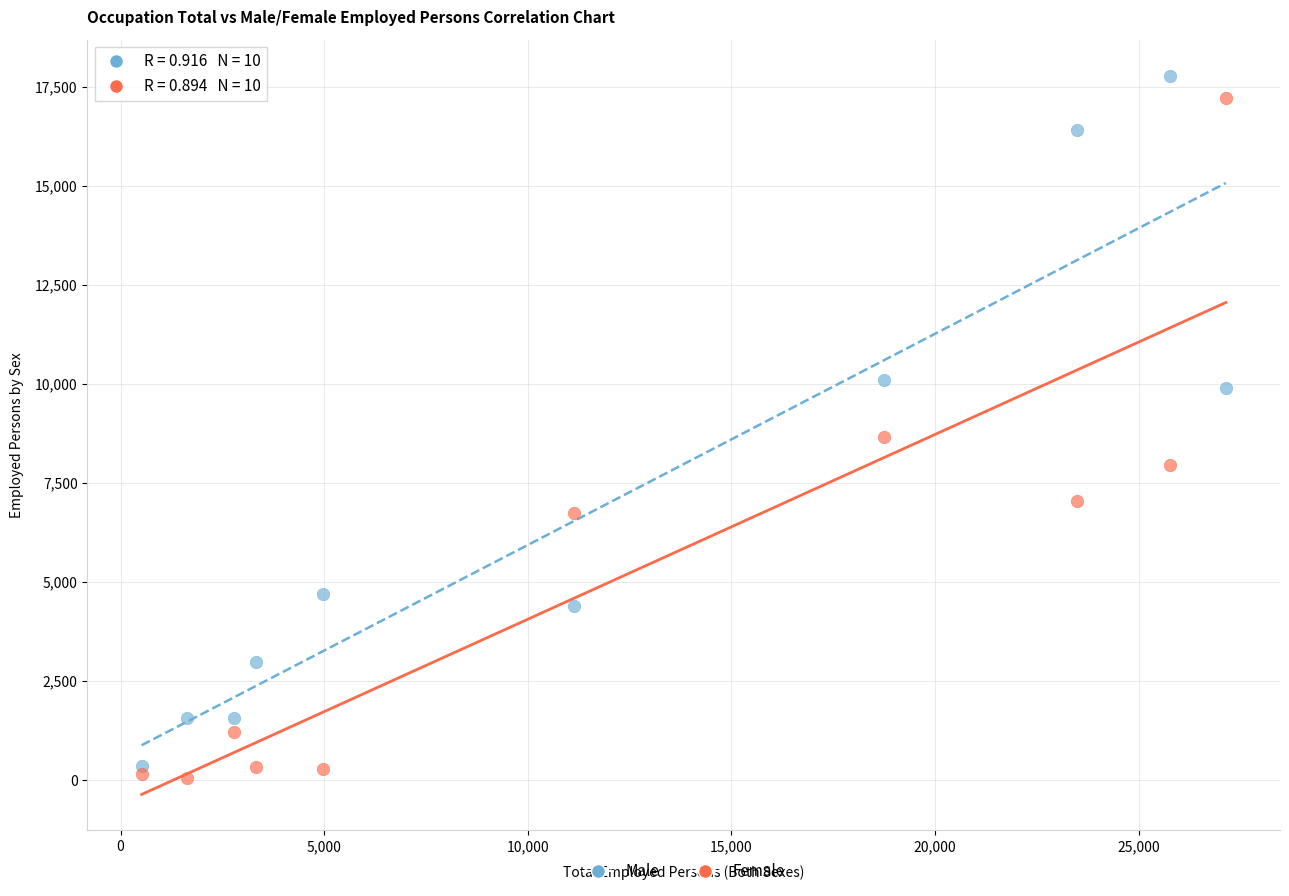

Which series contains the highest Y value?

Male